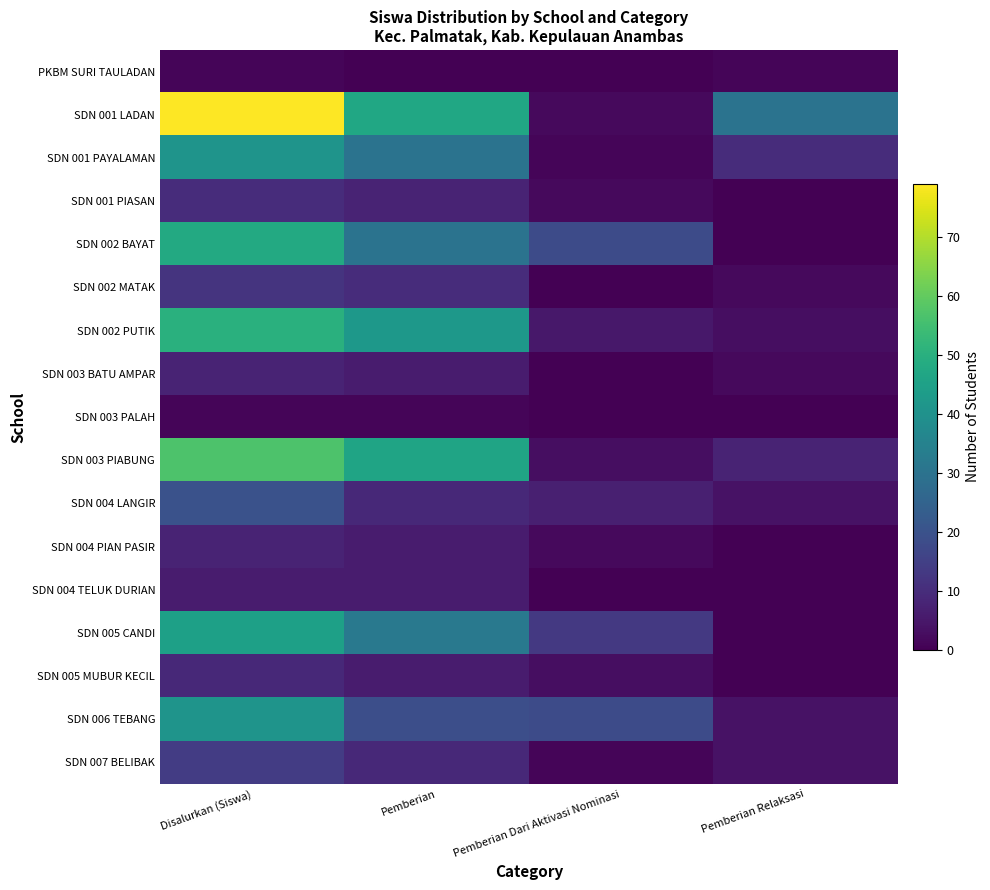

Which series has the widest spread of values?

SDN 001 LADAN